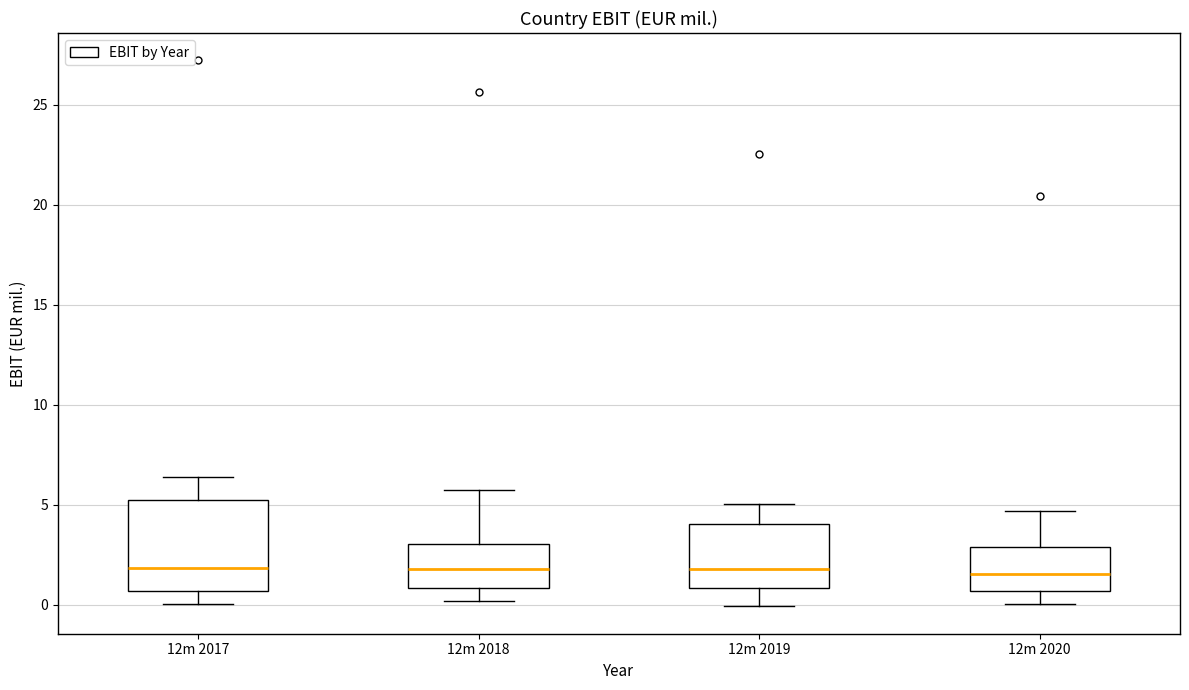

Reading left to right, transcribe this box plot: for each box, give where its median line is, the range the box spans, and where its two whiskers end, as read against the y-axis. The values are not printed on the chart, so give them approximately, as read against the axis.

12m 2017: median 2.0, box 0.5 to 5.0, whiskers 0.0 to 6.5
12m 2018: median 2.0, box 1.0 to 3.0, whiskers 0.0 to 5.5
12m 2019: median 2.0, box 1.0 to 4.0, whiskers 0.0 to 5.0
12m 2020: median 1.5, box 0.5 to 3.0, whiskers 0.0 to 4.5